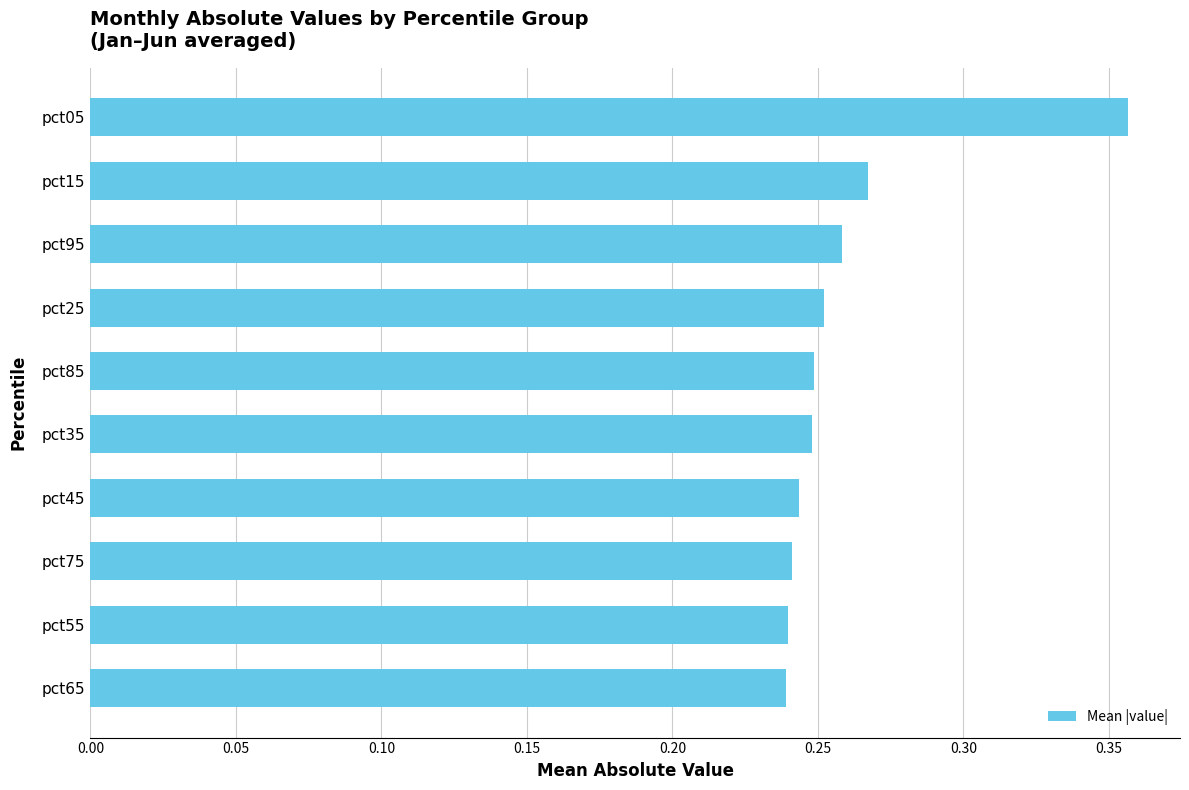

What position from the bottom is pct15?

9